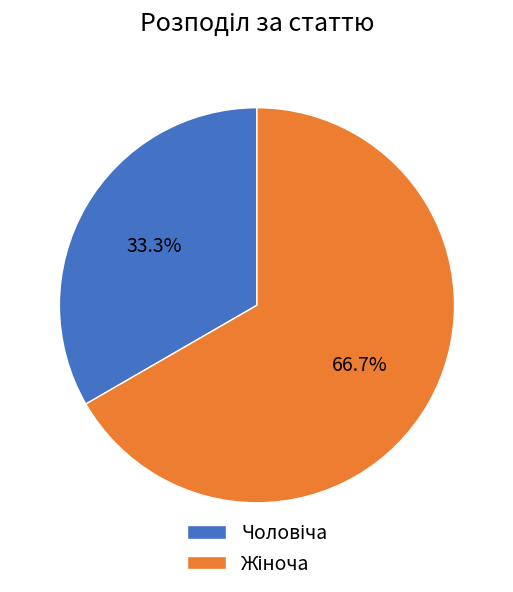

Is there any slice that represents more than half of the pie?

Yes